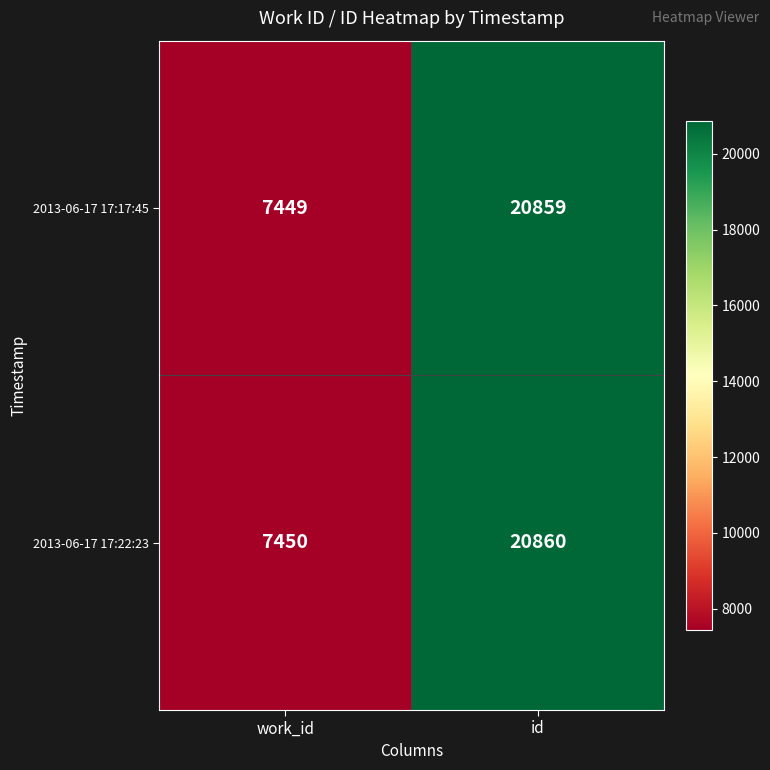

What is the maximum value shown in the chart?

20860